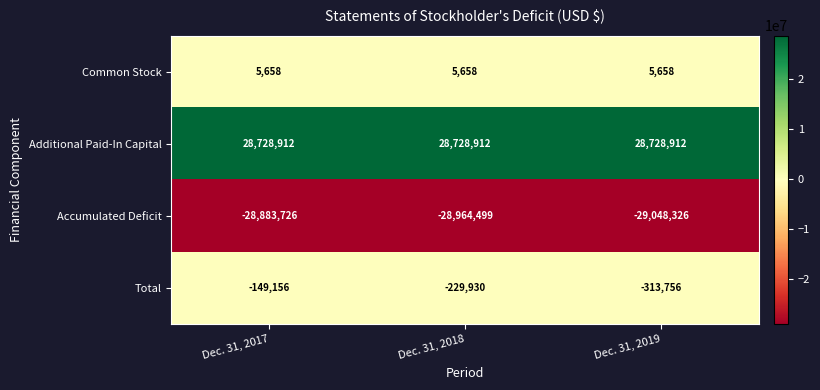

What is the average value of the Common Stock series?

5658